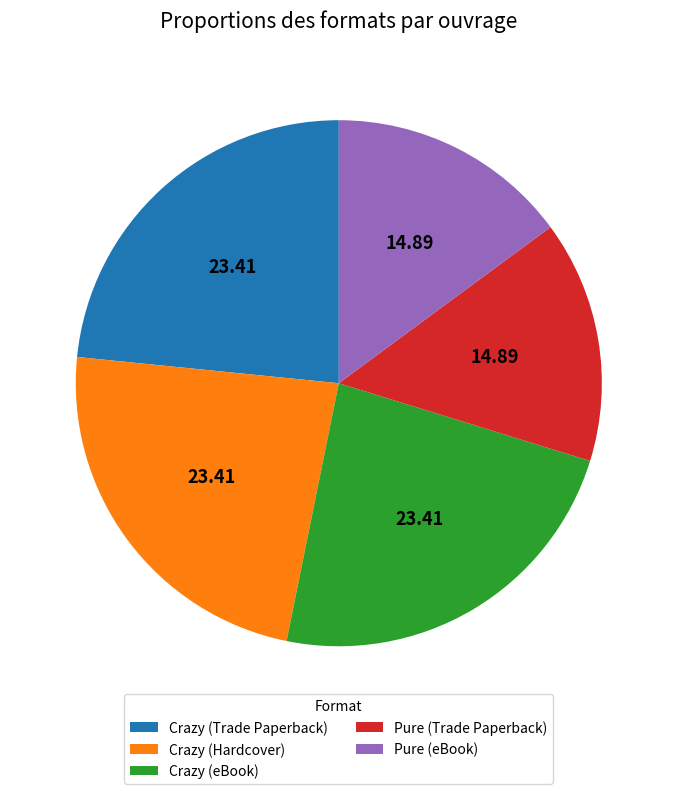

Approximately how many times larger is the value at Crazy (Hardcover) compared to Crazy (Trade Paperback)?

1.0